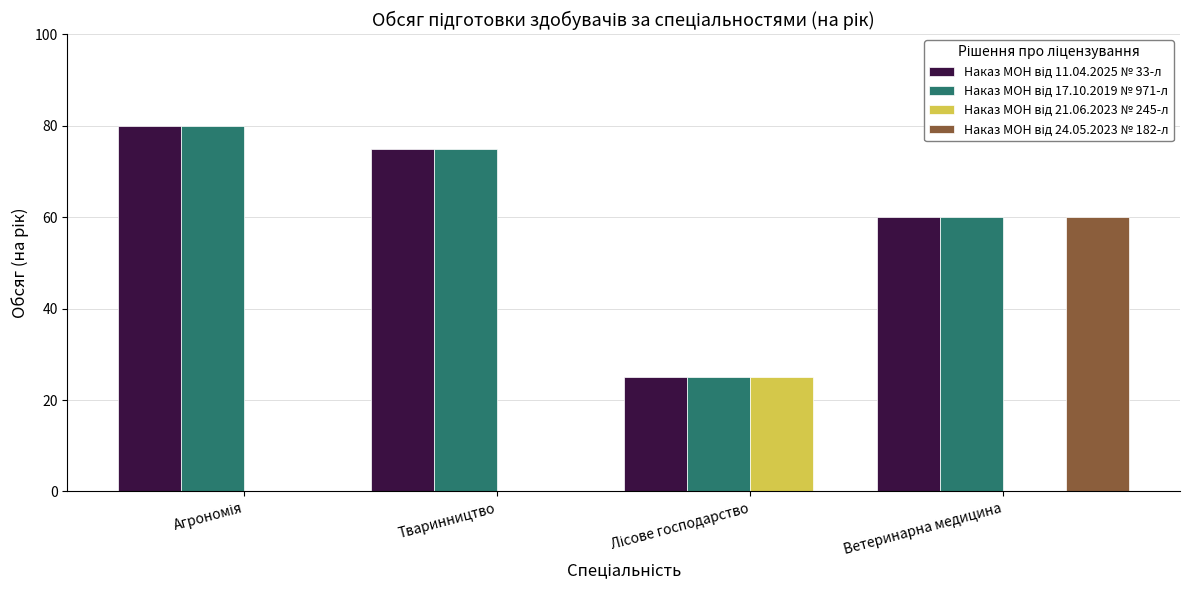

Are the bars grouped side by side (vs. stacked)?

Yes